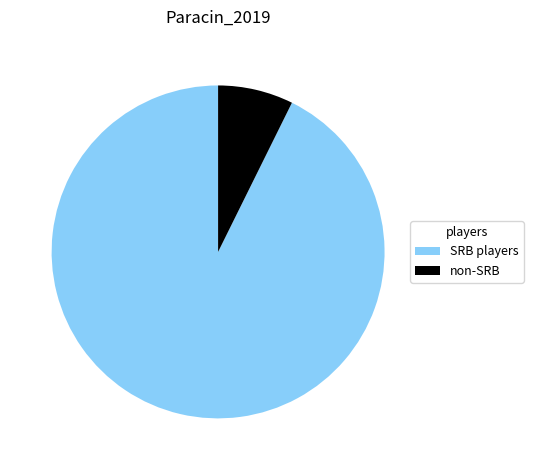

The non-SRB slice represents 7% of the pie. True or false?

True